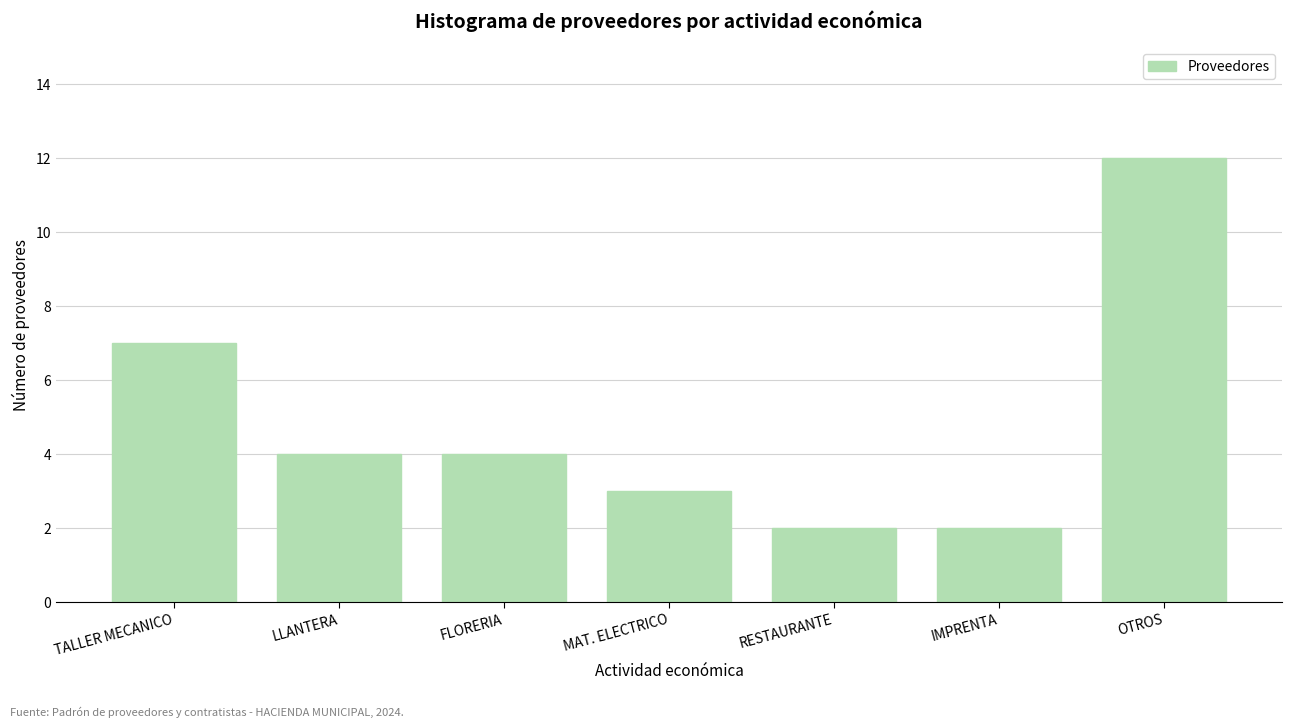

Reading left to right, transcribe all the data shown in this chart.

7	4	4	3	2	2	12